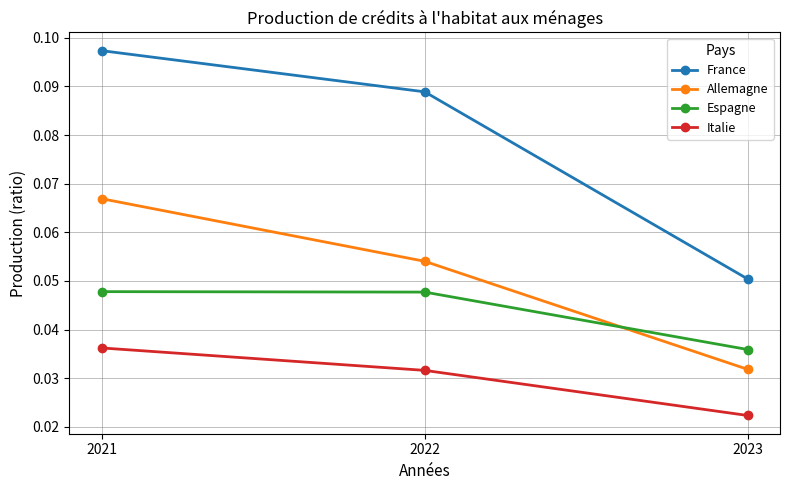

Which series changed the most between 2021 and 2022?

Allemagne